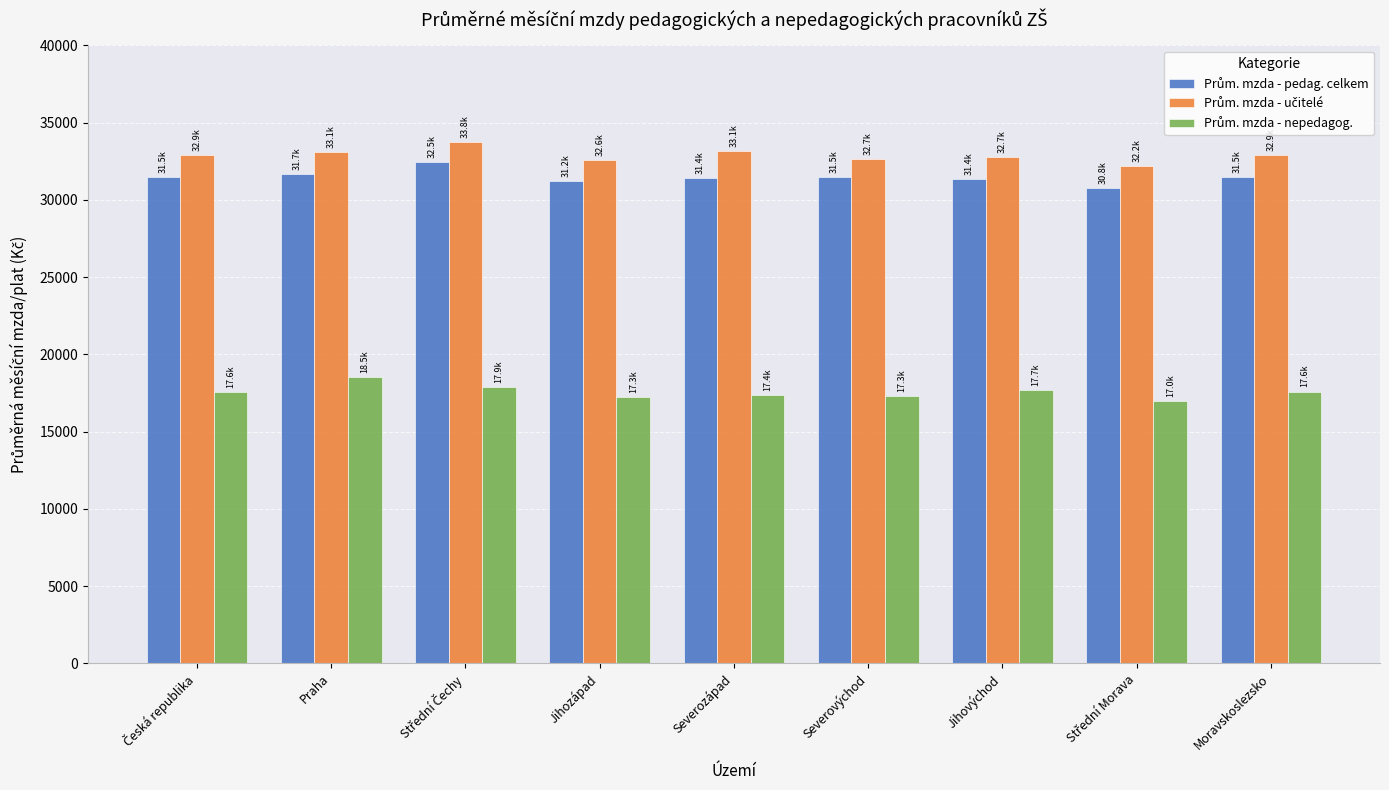

At how many categories does at least one series exceed 27035?

9